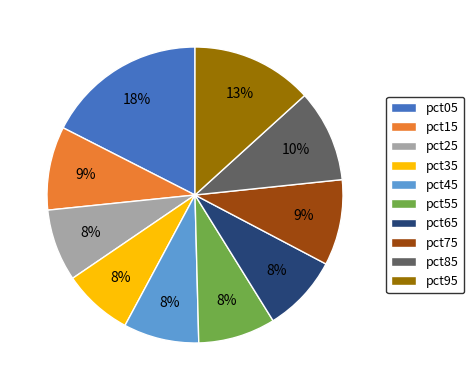

To the nearest percent, what is the difference between the largest and smallest slice percentages?

10%